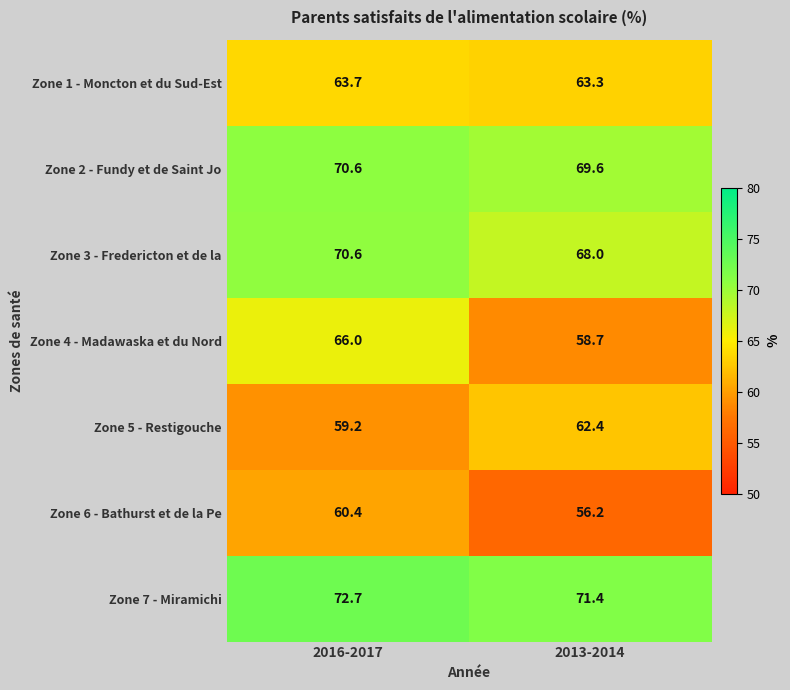

Which label corresponds to the smallest value in the chart?

2013-2014